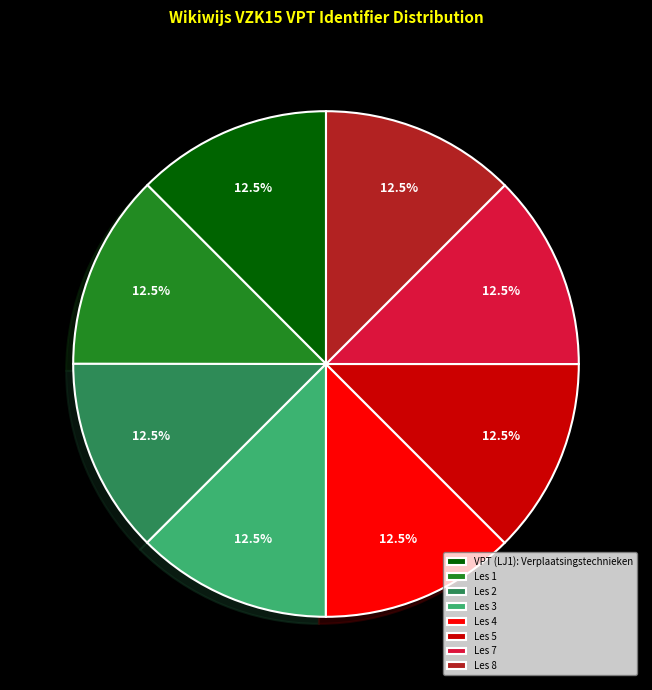

Is VPT (LJ1): Verplaatsingstechnieken the majority of the pie?

No